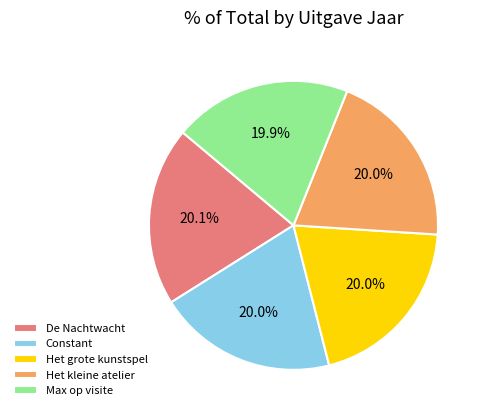

What is the ratio of the value at Het kleine atelier to the value at Max op visite?

1.0